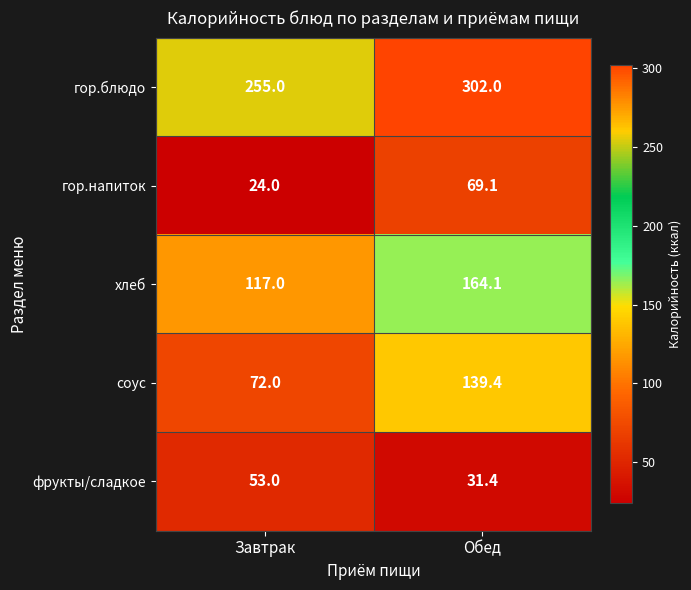

The фрукты/сладкое series shows 46.3 at Обед. True or false?

False